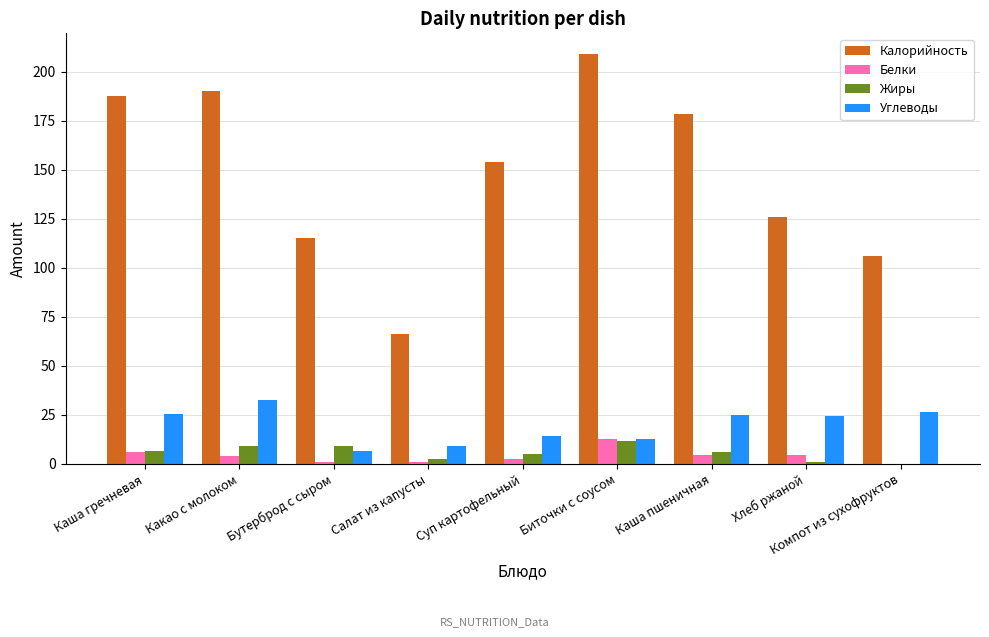

Is the value of Калорийность at Салат из капусты greater than the value of Углеводы at Биточки с соусом?

Yes